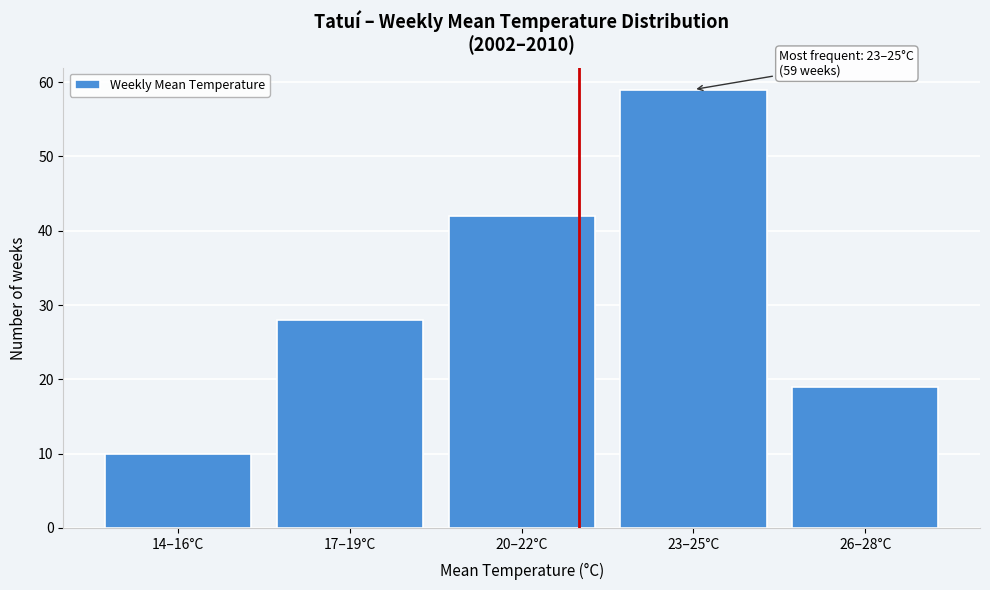

Reading right to left, list all the values displayed in this chart.

26–28°C=19	23–25°C=59	20–22°C=42	17–19°C=28	14–16°C=10